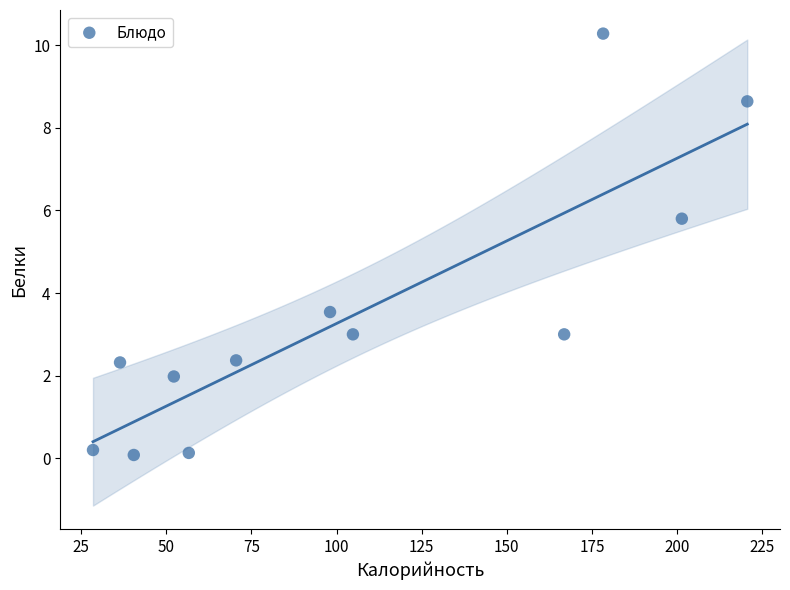

What is the average X value?

104.6